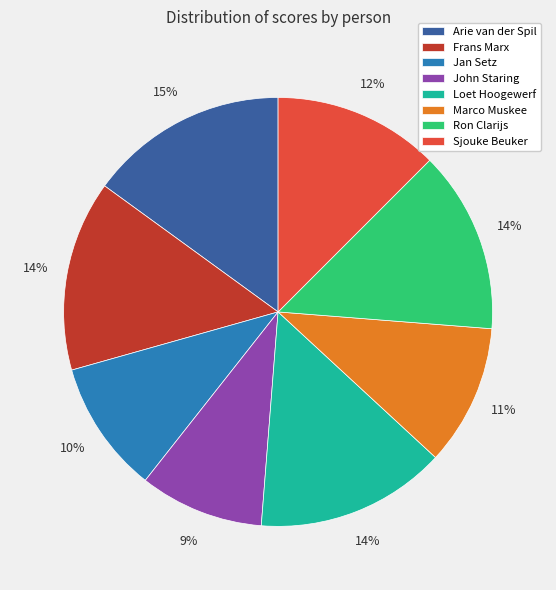

What is the ratio of the value at Loet Hoogewerf to the value at Jan Setz?

1.4